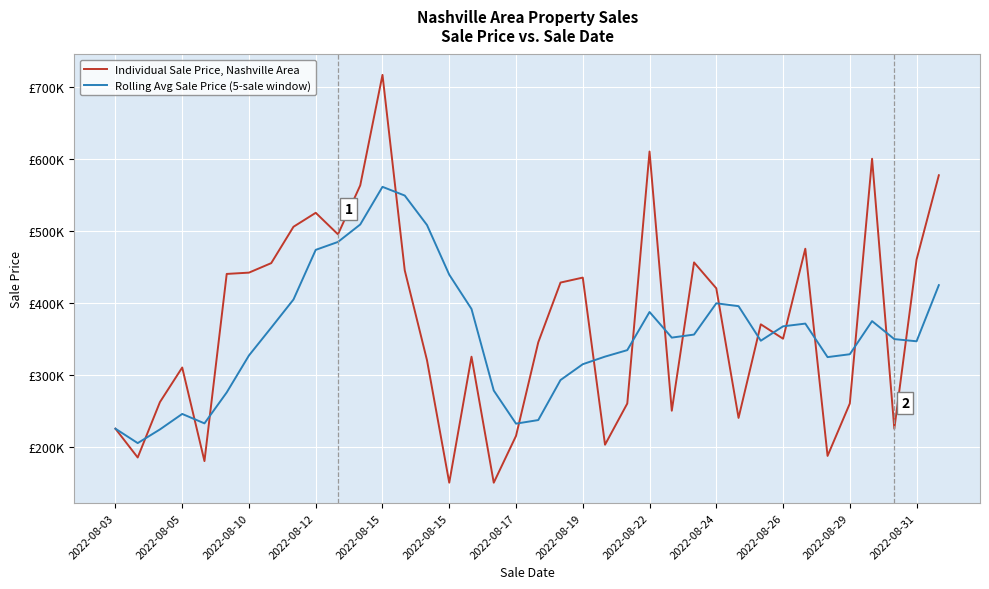

True or false: Rolling Avg Sale Price (5-sale window) and Individual Sale Price, Nashville Area intersect in this chart.

True